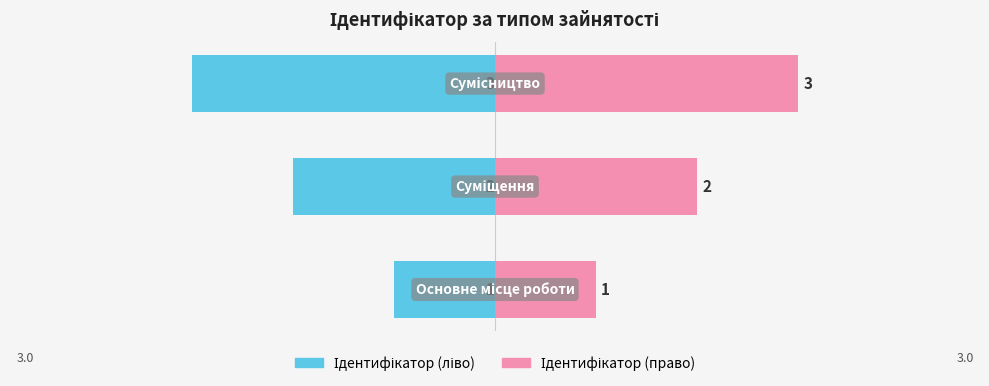

What is the maximum value for Ідентифікатор (ліво)?

-1